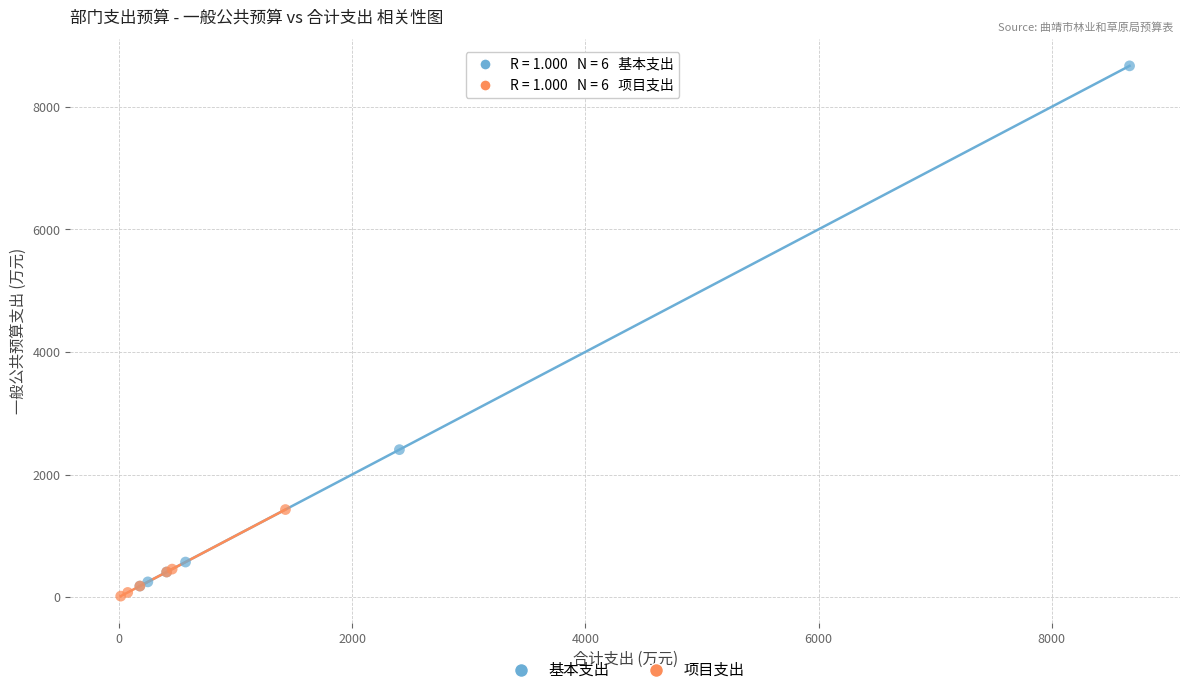

Which series contains the highest Y value?

基本支出